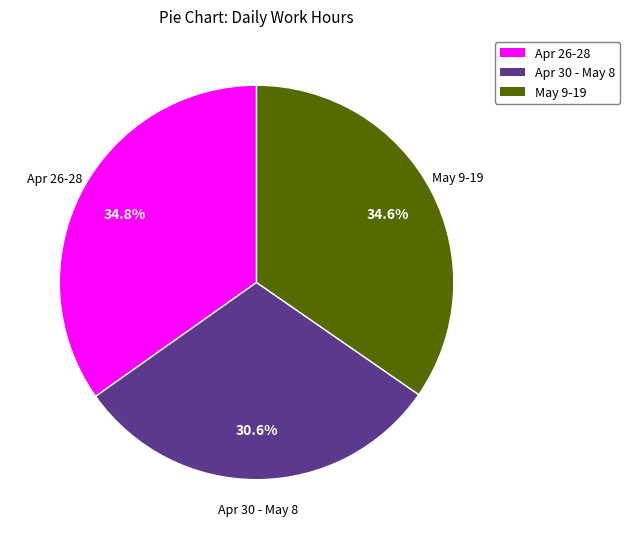

Which has a higher value, Apr 30 - May 8 or Apr 26-28?

Apr 26-28